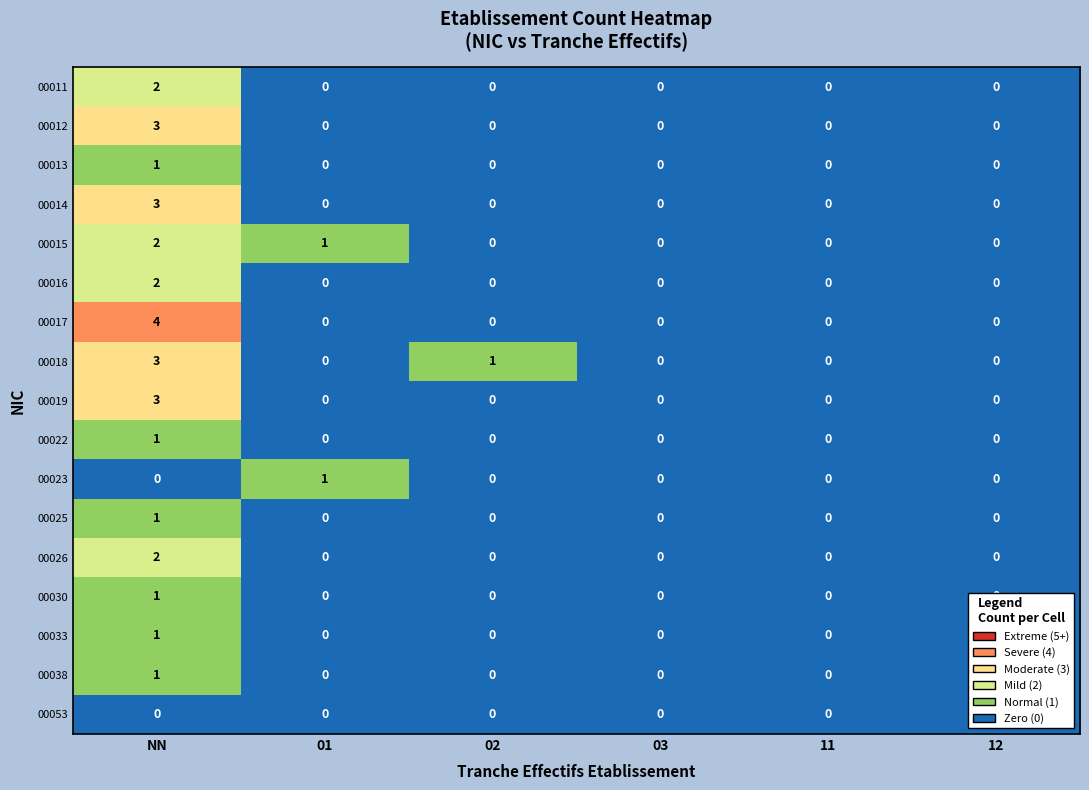

What is the highest value of the 00014 series?

3